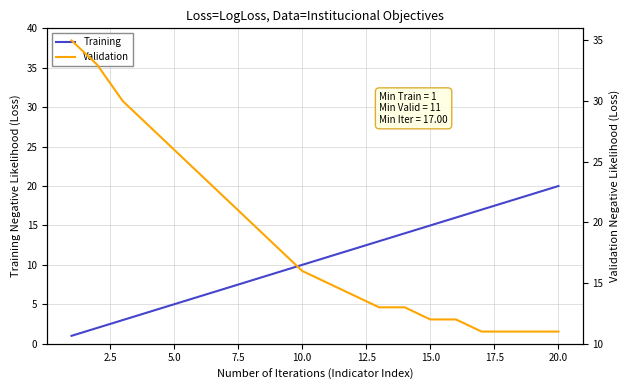

How many lines are shown in the chart?

2